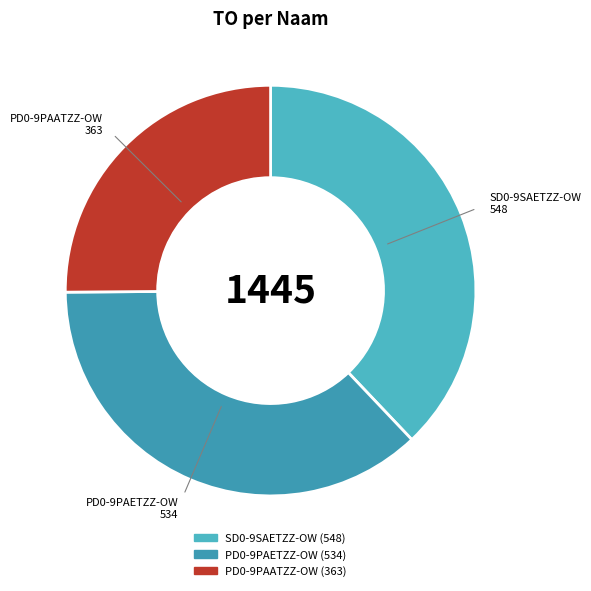

Which slice is the largest?

SD0-9SAETZZ-OW